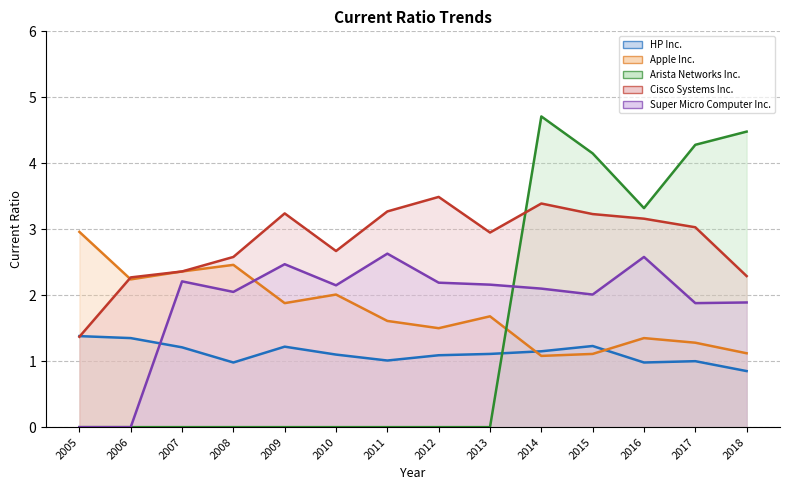

At 2006, list the series in order from smallest to largest.

Arista Networks Inc., Super Micro Computer Inc., HP Inc., Apple Inc., Cisco Systems Inc.